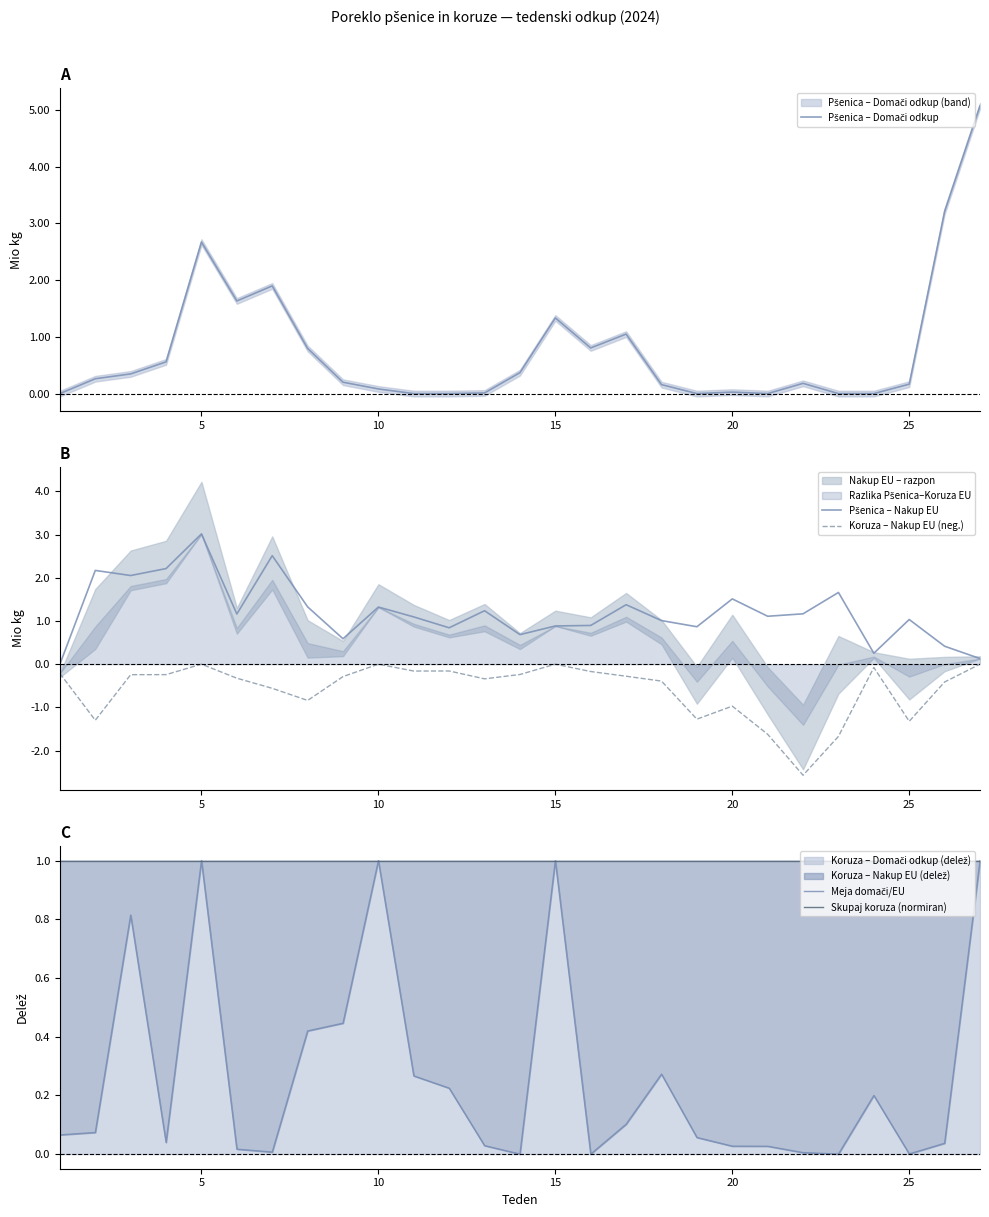

At how many categories does at least one series exceed 3?

3